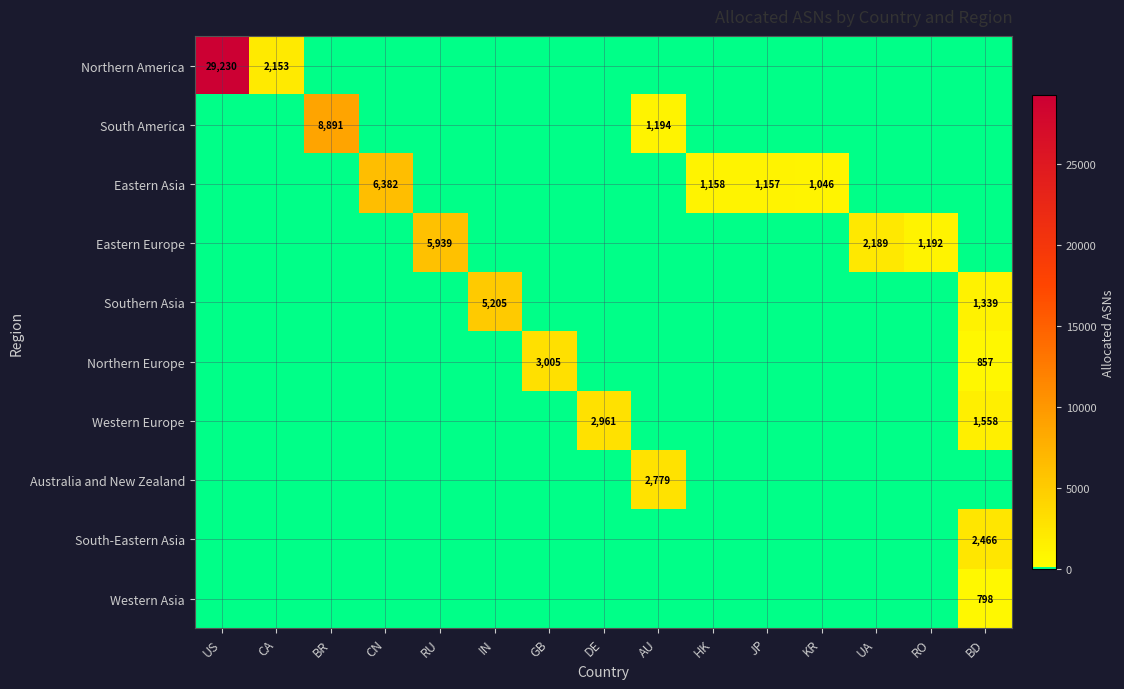

How many data points does each series have?

15